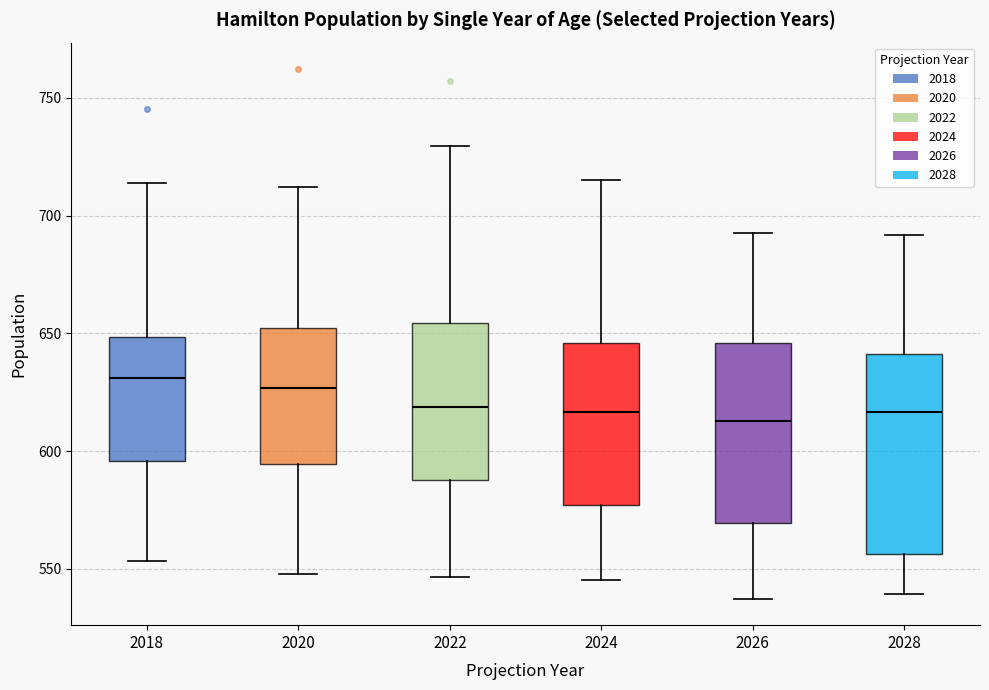

Reading left to right, read every box against the y-axis: the position of its median line, the range the box covers, and the ends of its whiskers. The values are not printed on the chart, so give them approximately, as read against the axis.

2018: median 630, box 595 to 650, whiskers 555 to 715
2020: median 625, box 595 to 650, whiskers 550 to 710
2022: median 620, box 590 to 655, whiskers 545 to 730
2024: median 615, box 575 to 645, whiskers 545 to 715
2026: median 615, box 570 to 645, whiskers 535 to 695
2028: median 615, box 555 to 640, whiskers 540 to 690